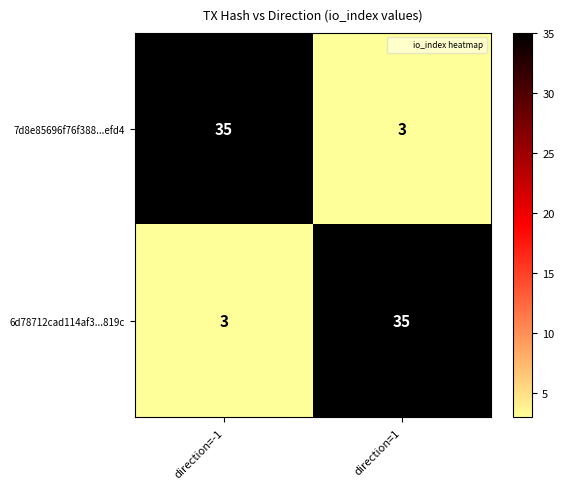

Where is 6d78712cad114af3...819c nearest to the value 19?

direction=-1